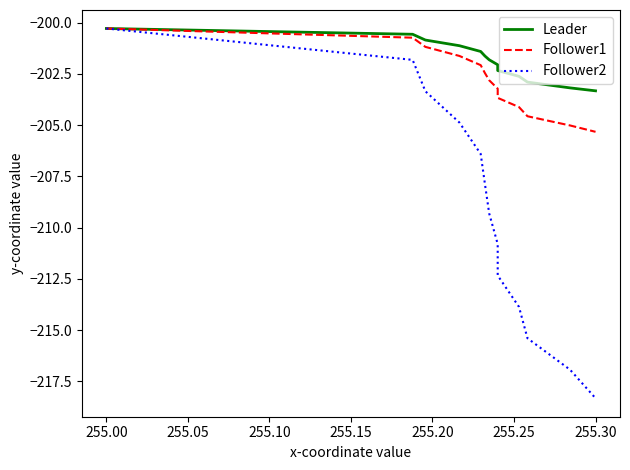

What is the minimum value shown in the chart?

-218.3